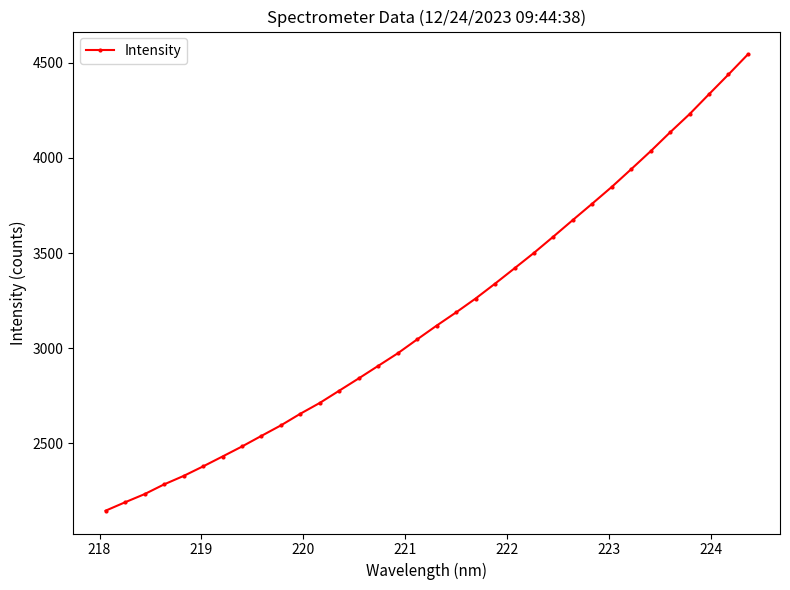

What is the maximum value shown in the chart?

4543.4